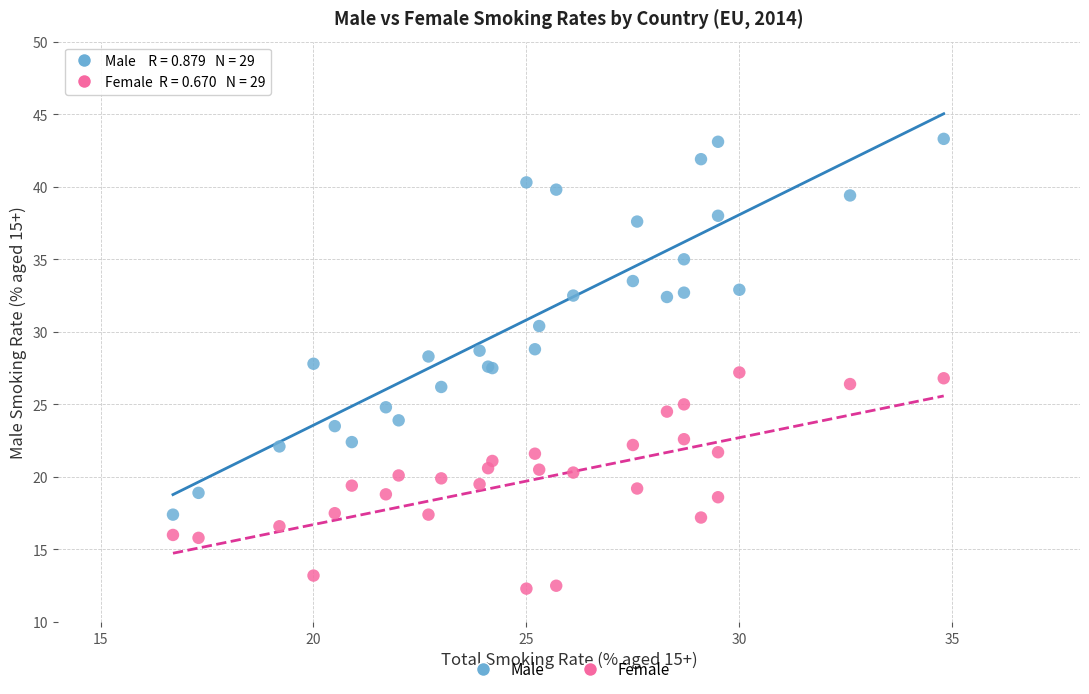

Which series has the widest spread of Y values?

Male